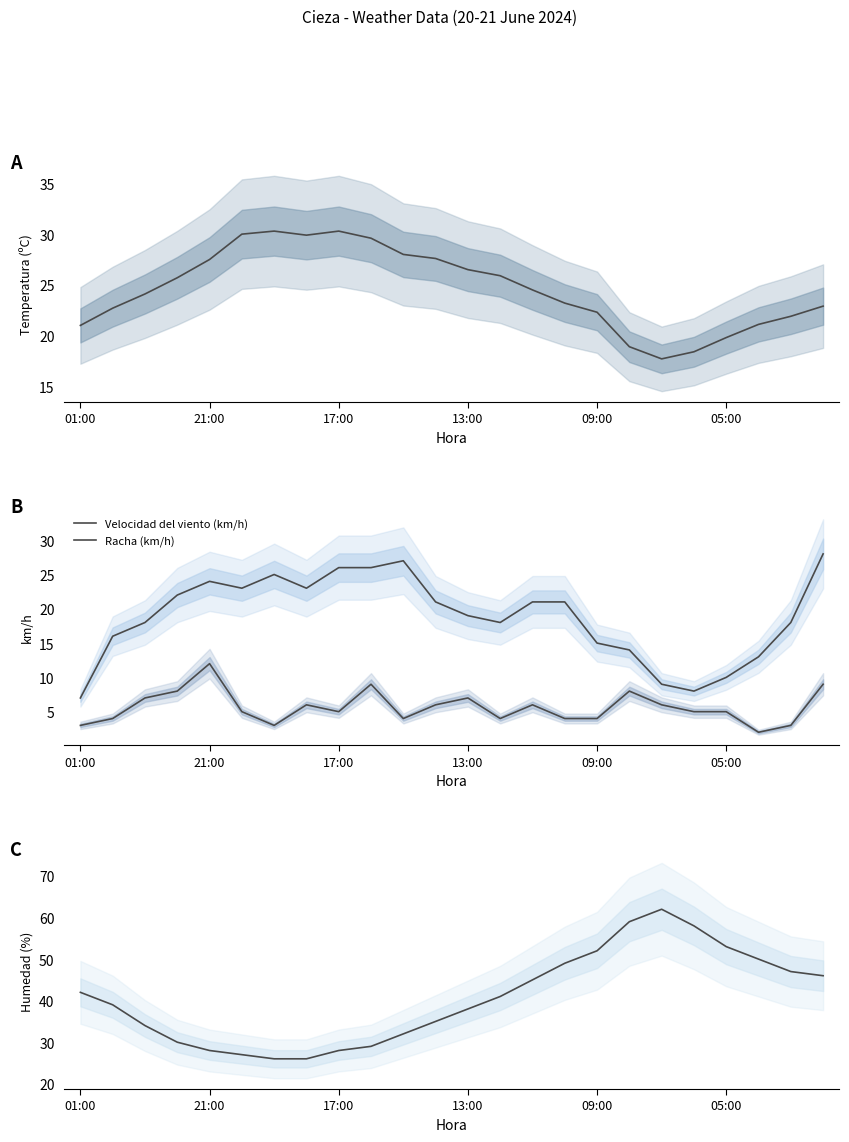

List the series in order of their peak value, highest first.

Humedad (%), Temperatura (ºC), Racha (km/h), Velocidad del viento (km/h)